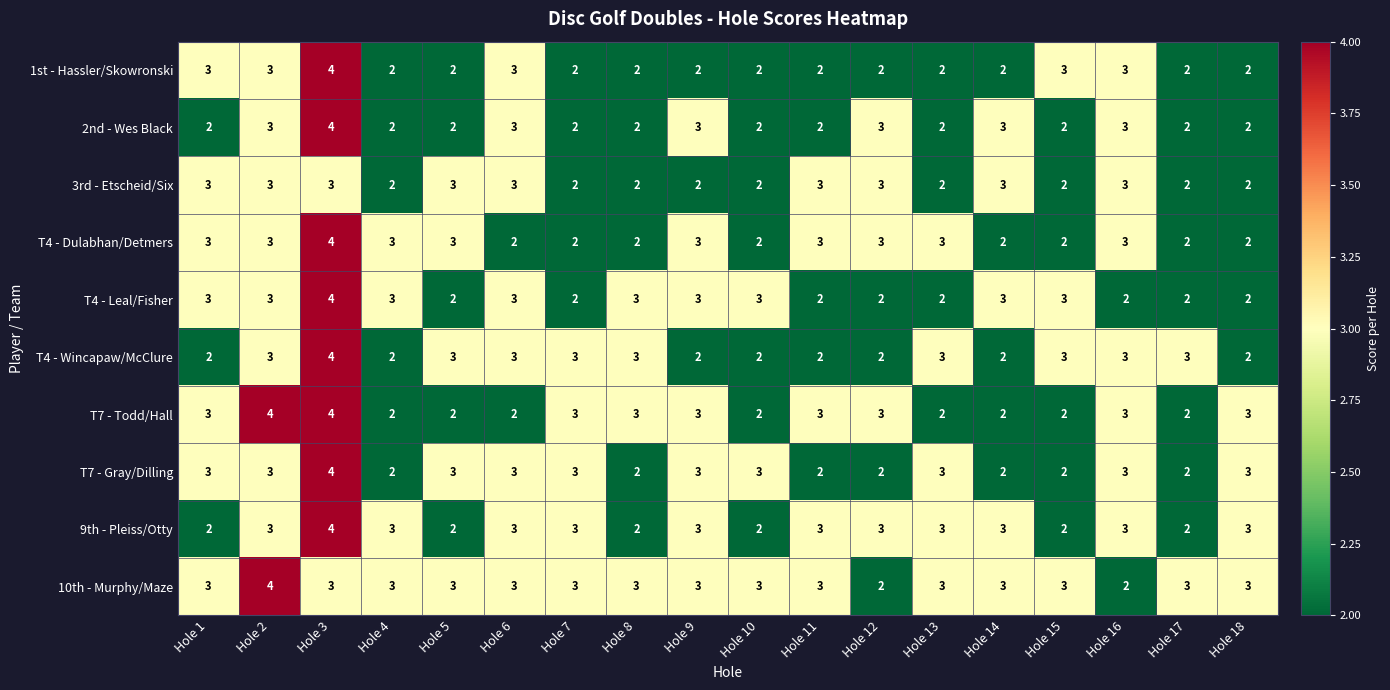

What is the minimum value shown in the chart?

2